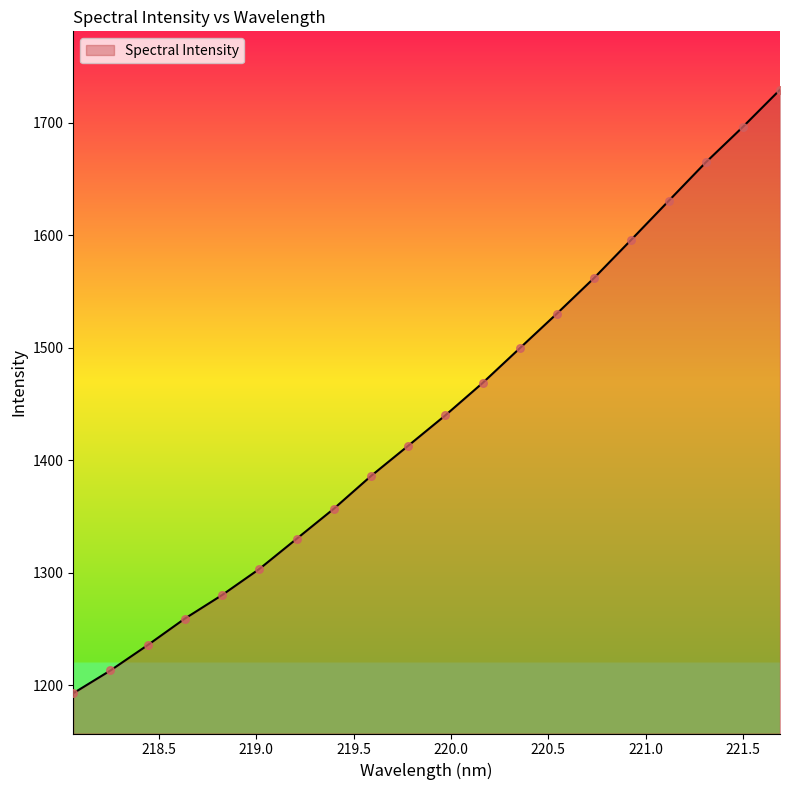

What is the smallest value displayed?

1193.0